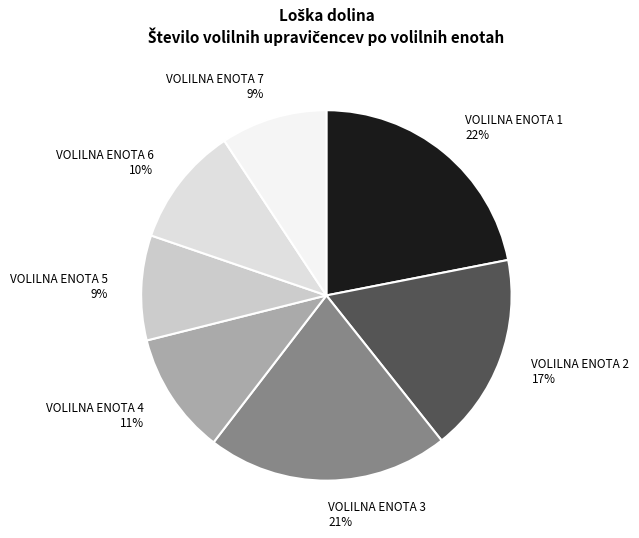

What is the smallest slice in the pie chart?

VOLILNA ENOTA 5